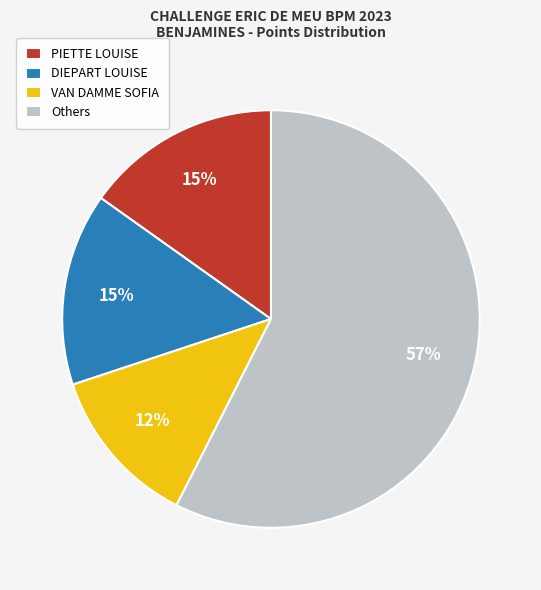

Do Others and DIEPART LOUISE together represent more than half of the pie?

Yes